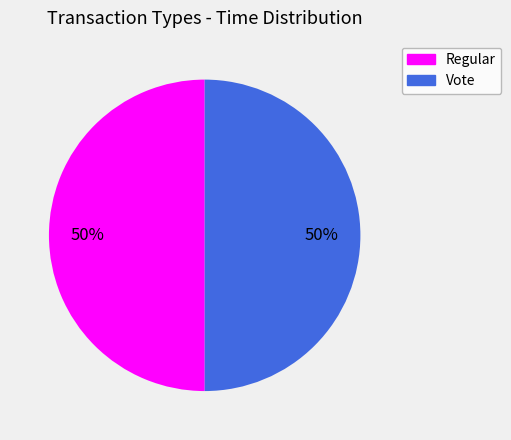

Approximately how many times larger is the value at Regular compared to Vote?

1.0